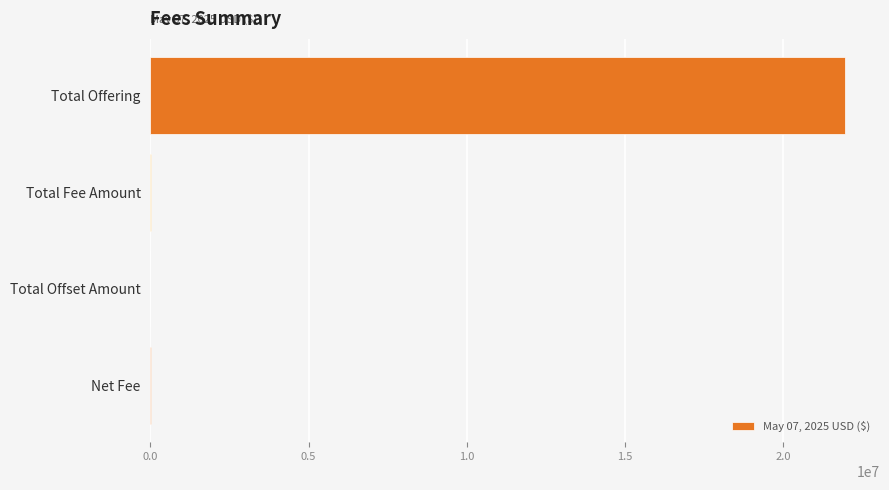

What is the greatest value displayed?

21960000.0